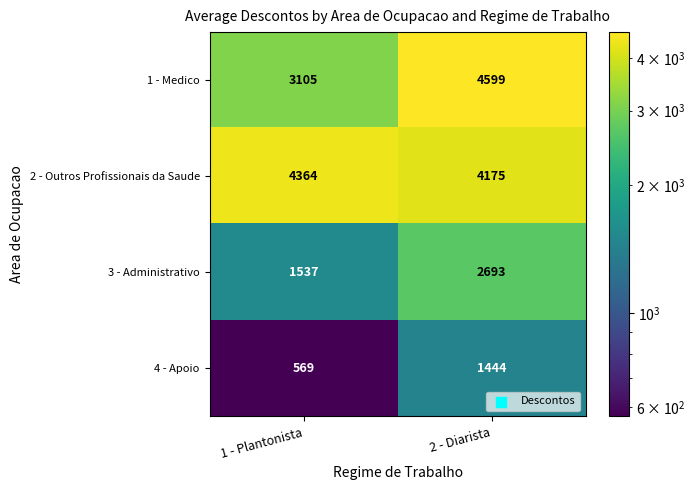

What is the spread (max minus min) of values at 1 - Plantonista?

3795